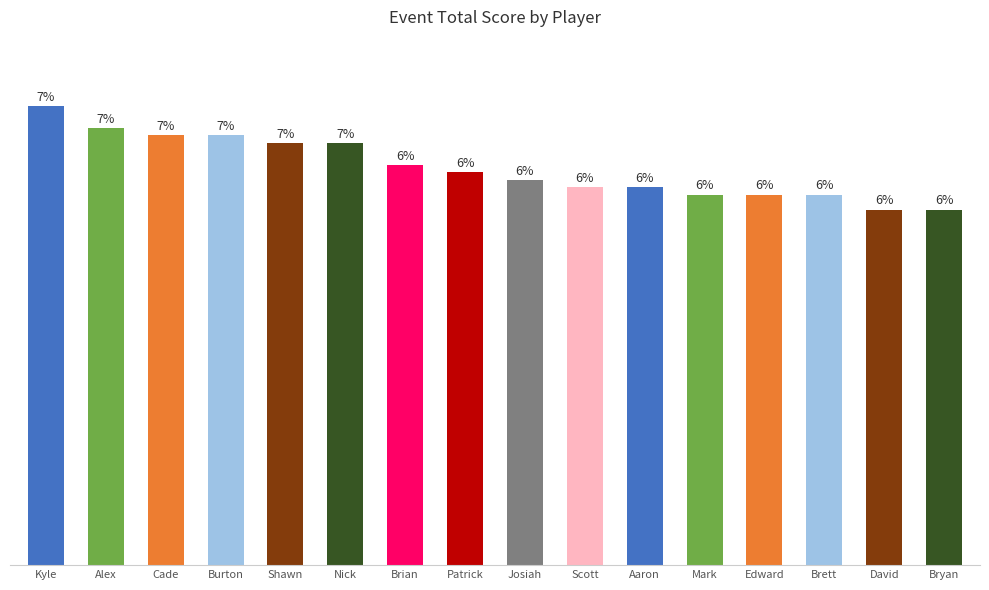

What value does the data have at Cade, to the nearest 5?

60